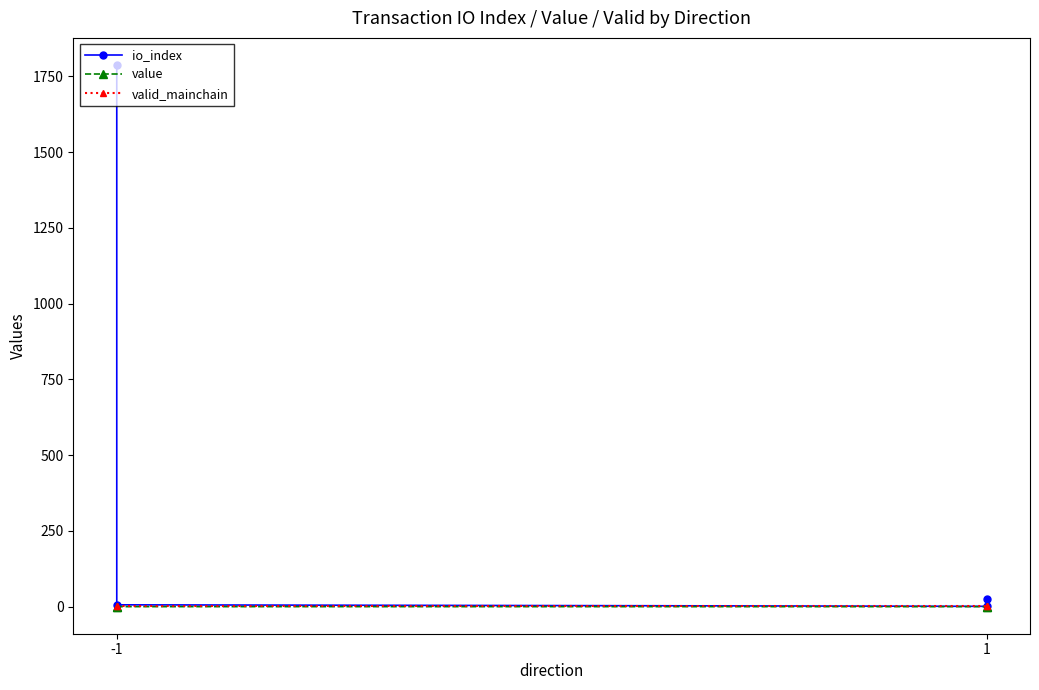

True or false: io_index and valid_mainchain intersect in this chart.

False